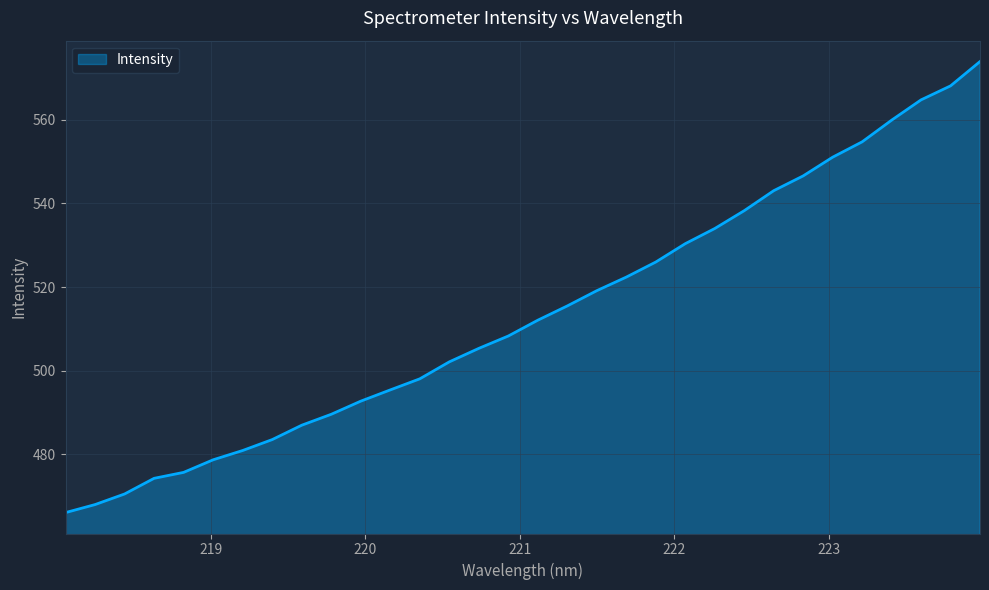

How many lines are shown in the chart?

1